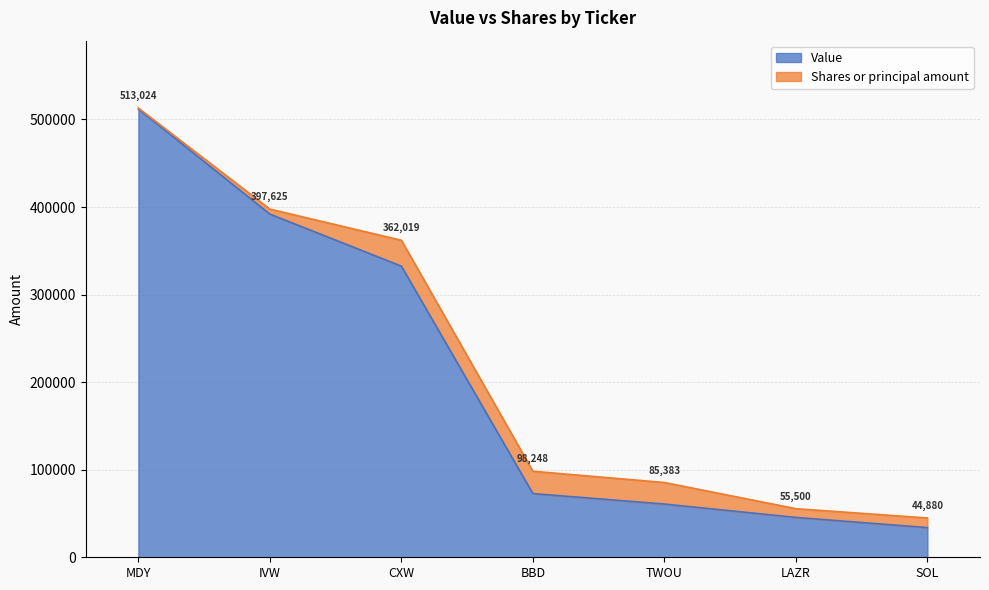

What is the minimum value shown in the chart?

33880